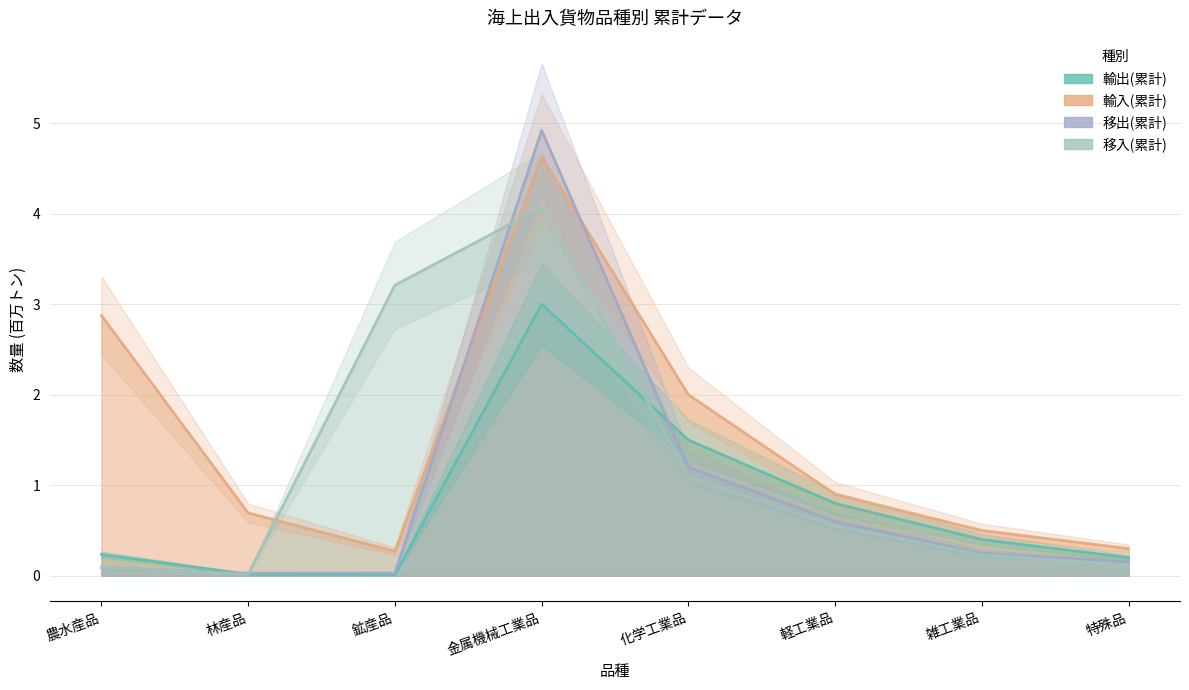

What is the sum of the 輸出(累計) values at 雑工業品 and 鉱産品?

0.4